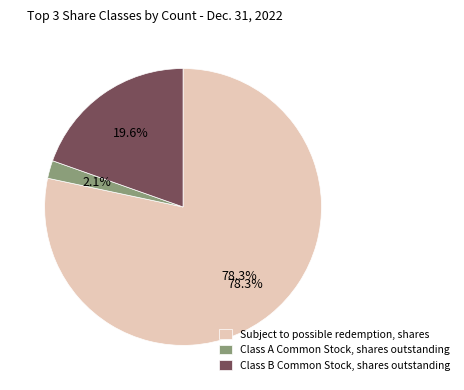

Rank the categories by value from lowest to highest.

Class A Common Stock, shares outstanding, Class B Common Stock, shares outstanding, Subject to possible redemption, shares